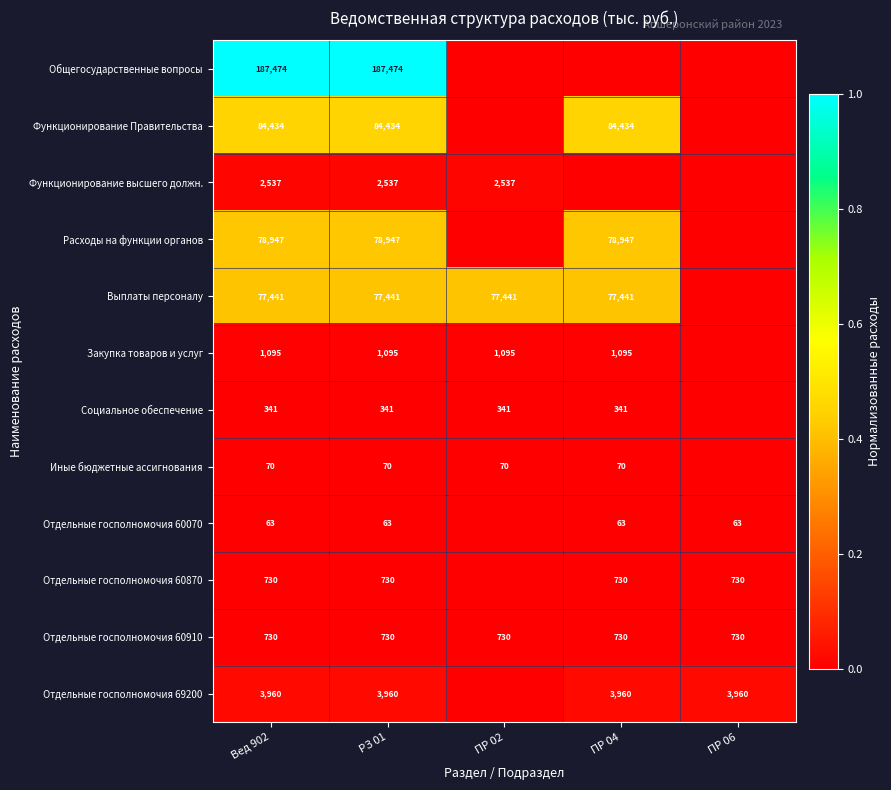

What is the approximate value of Отдельные госполномочия 60910 at Вед 902?

730